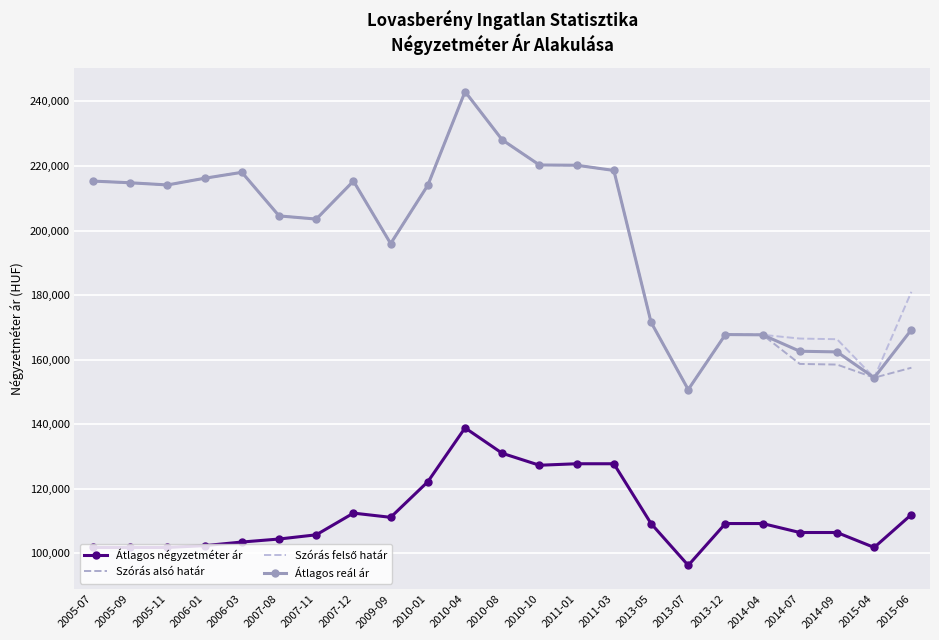

At which label does Átlagos négyzetméter ár first exceed 109259?

2007-12